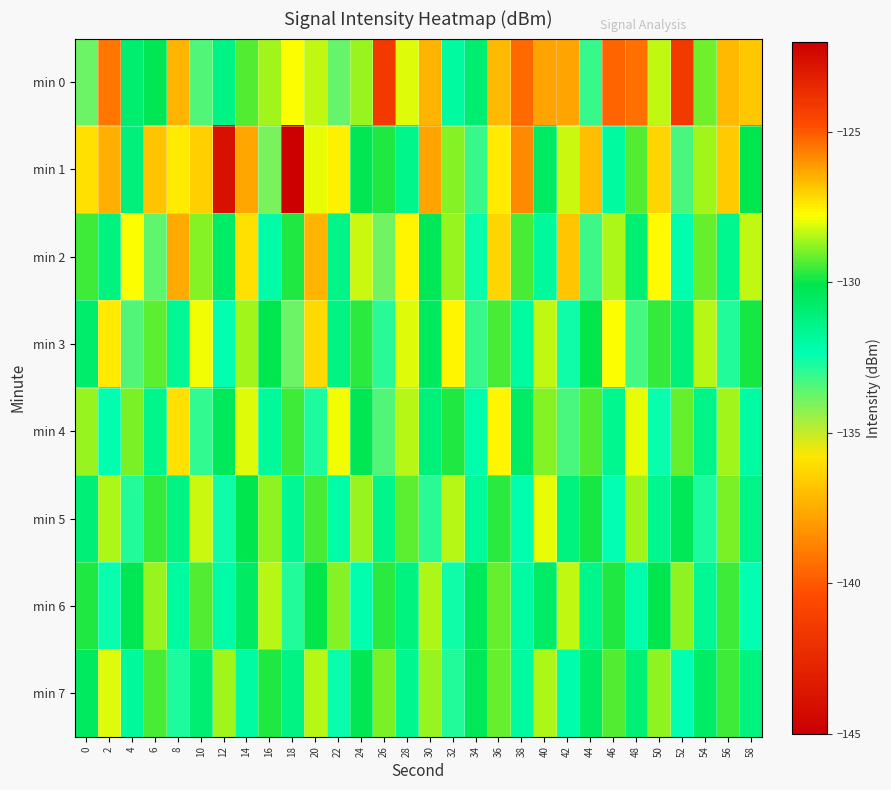

At which category is the sum across all series the highest?

36